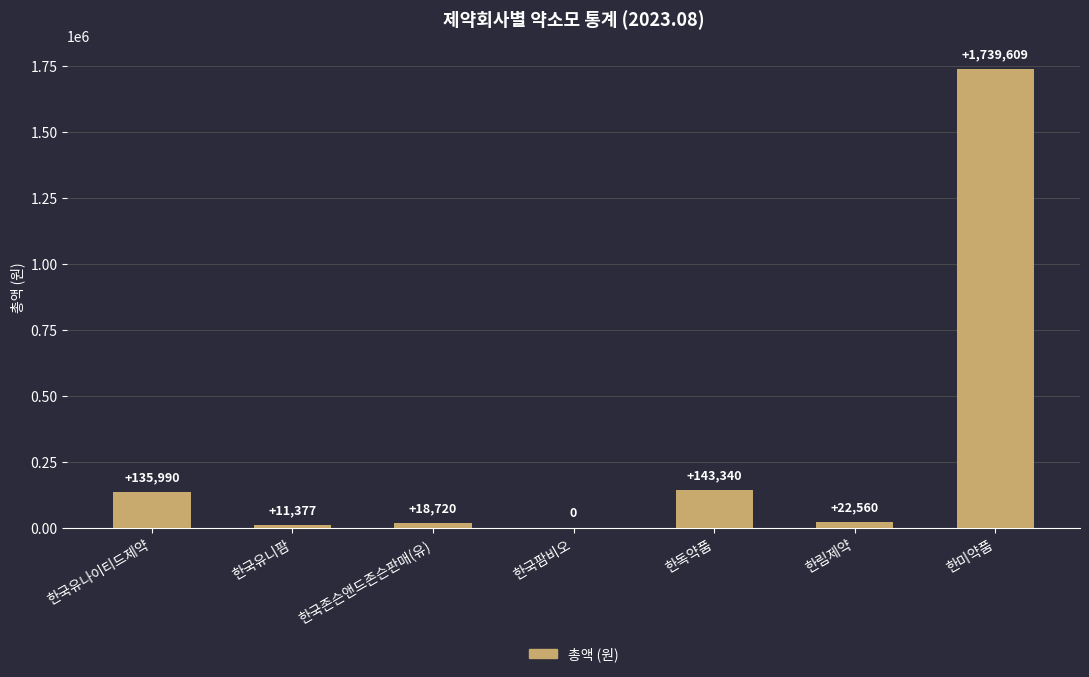

The value at 한미약품 is 1739609. True or false?

True